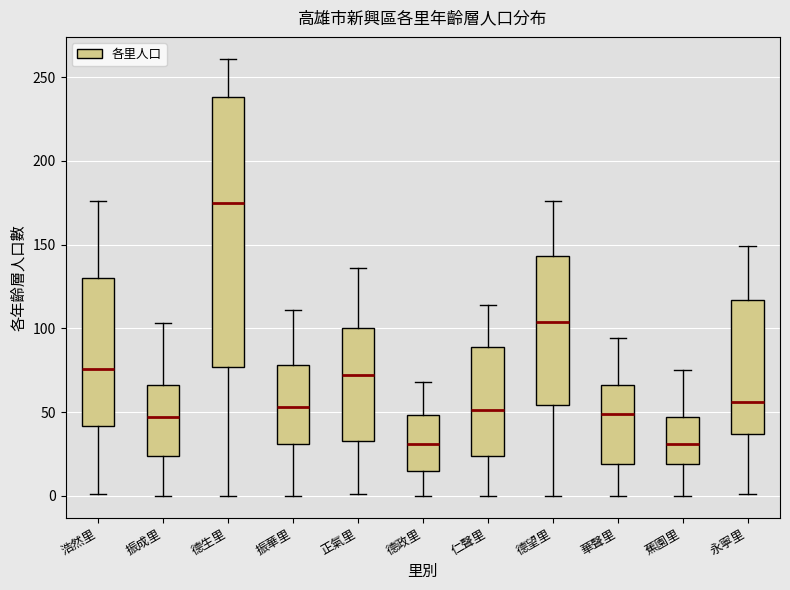

Comparing the boxes themselves (not the whiskers), which one is the tallest?

德生里